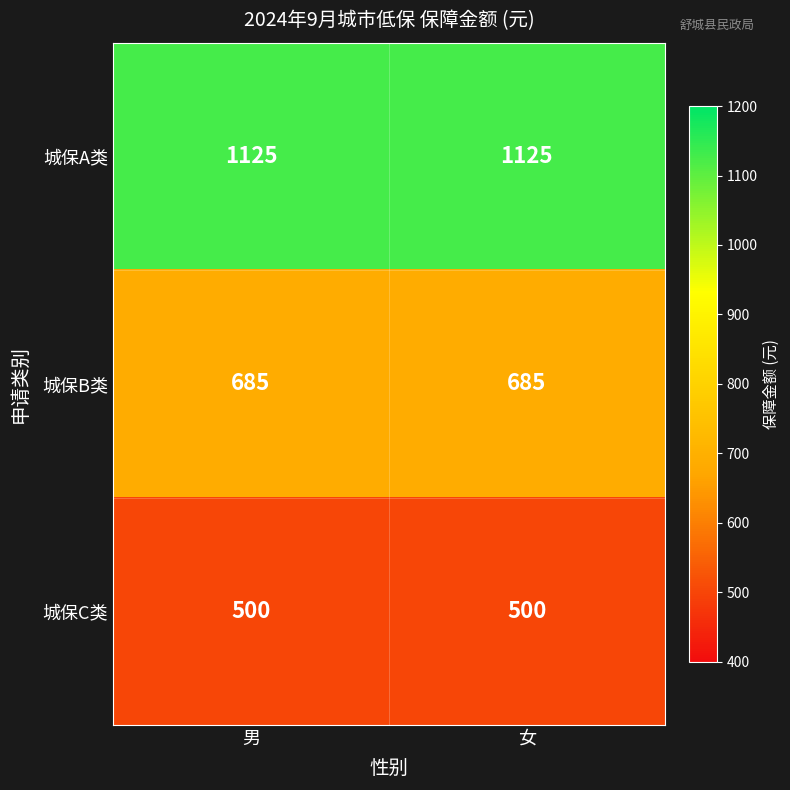

What is the approximate value of 城保B类 at 男?

685